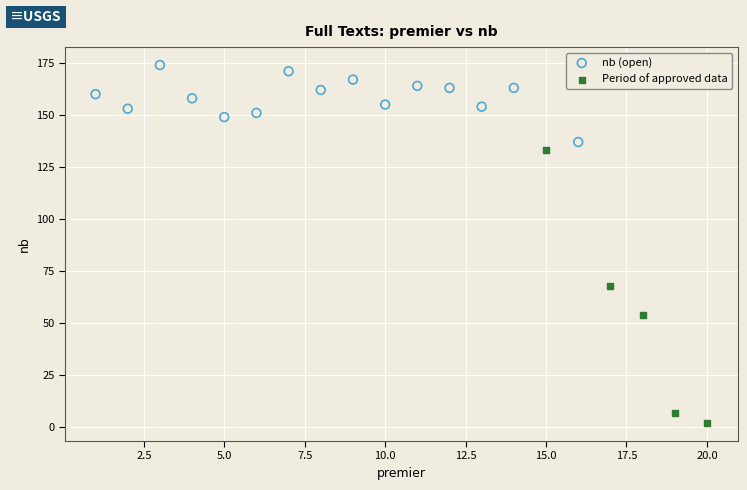

Which series has the largest Y range (max minus min)?

Period of approved data